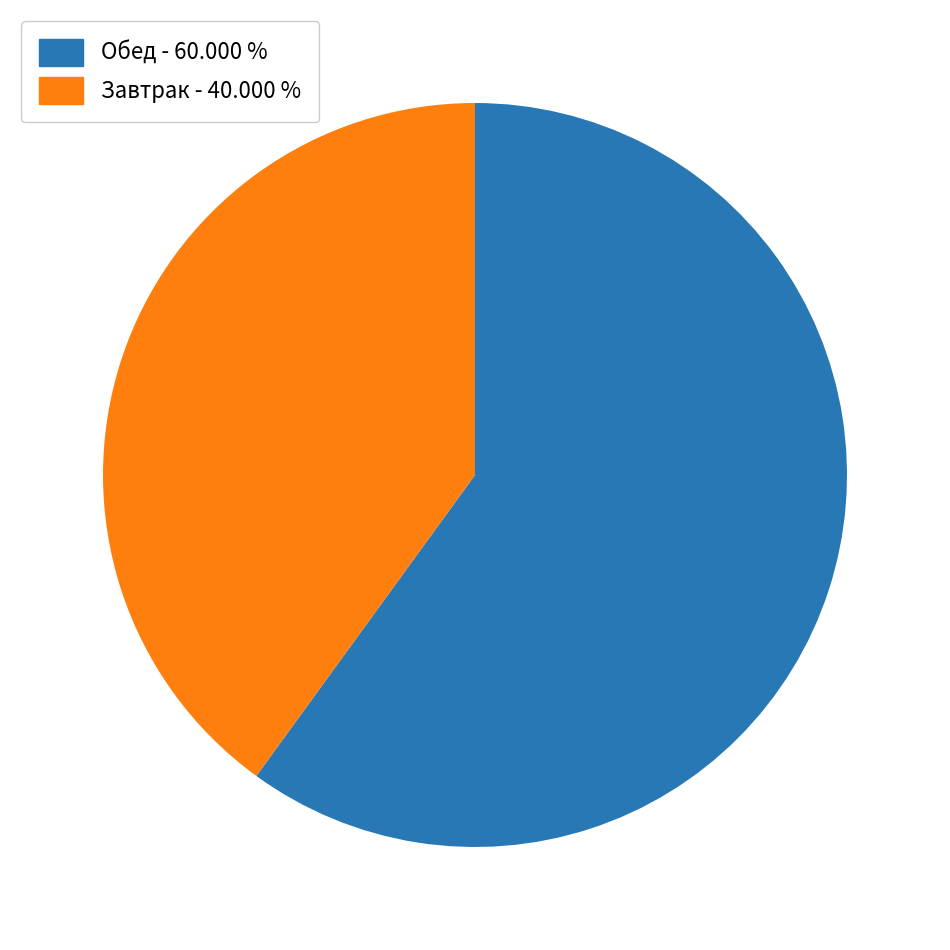

Which slice is the largest?

Обед - 60.000 %